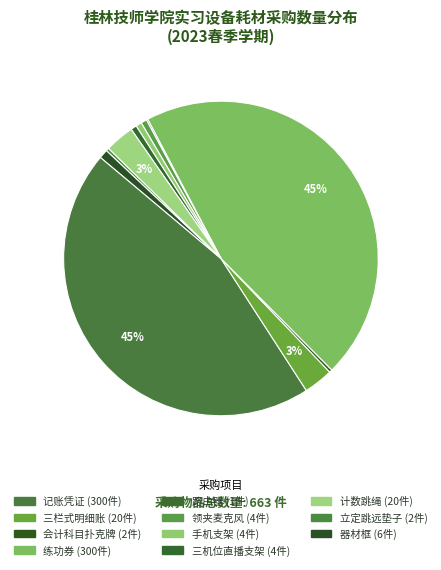

The 三机位直播支架 slice represents 1% of the pie. True or false?

True